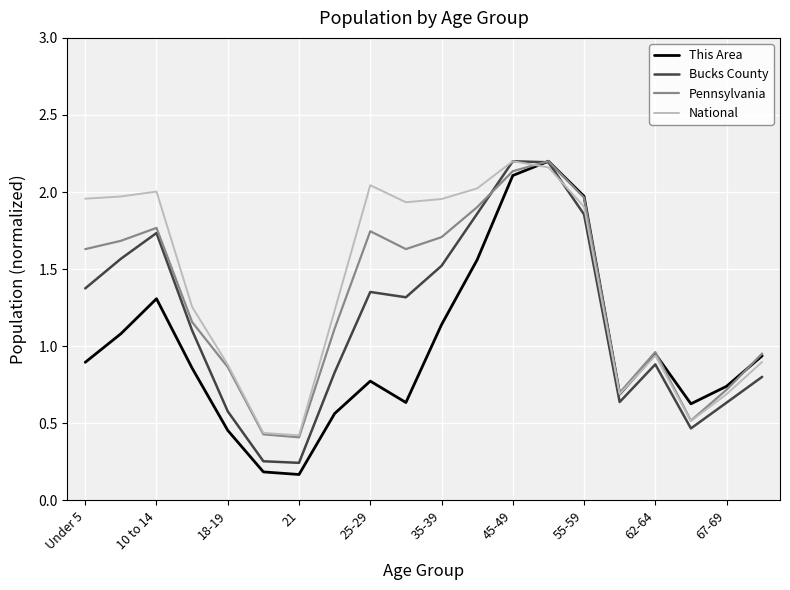

What are all the series names shown in the legend?

This Area, Bucks County, Pennsylvania, National